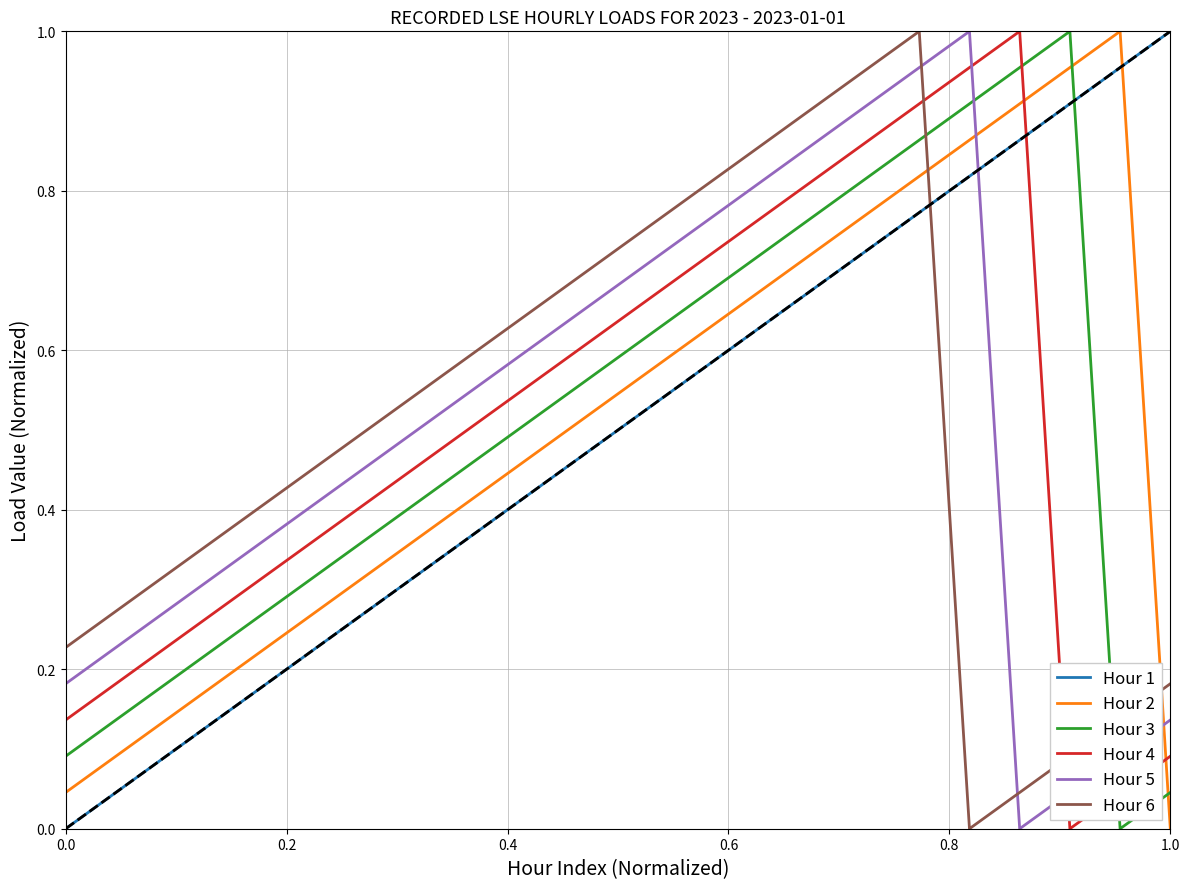

Is this an area chart (filled region under the line)?

No